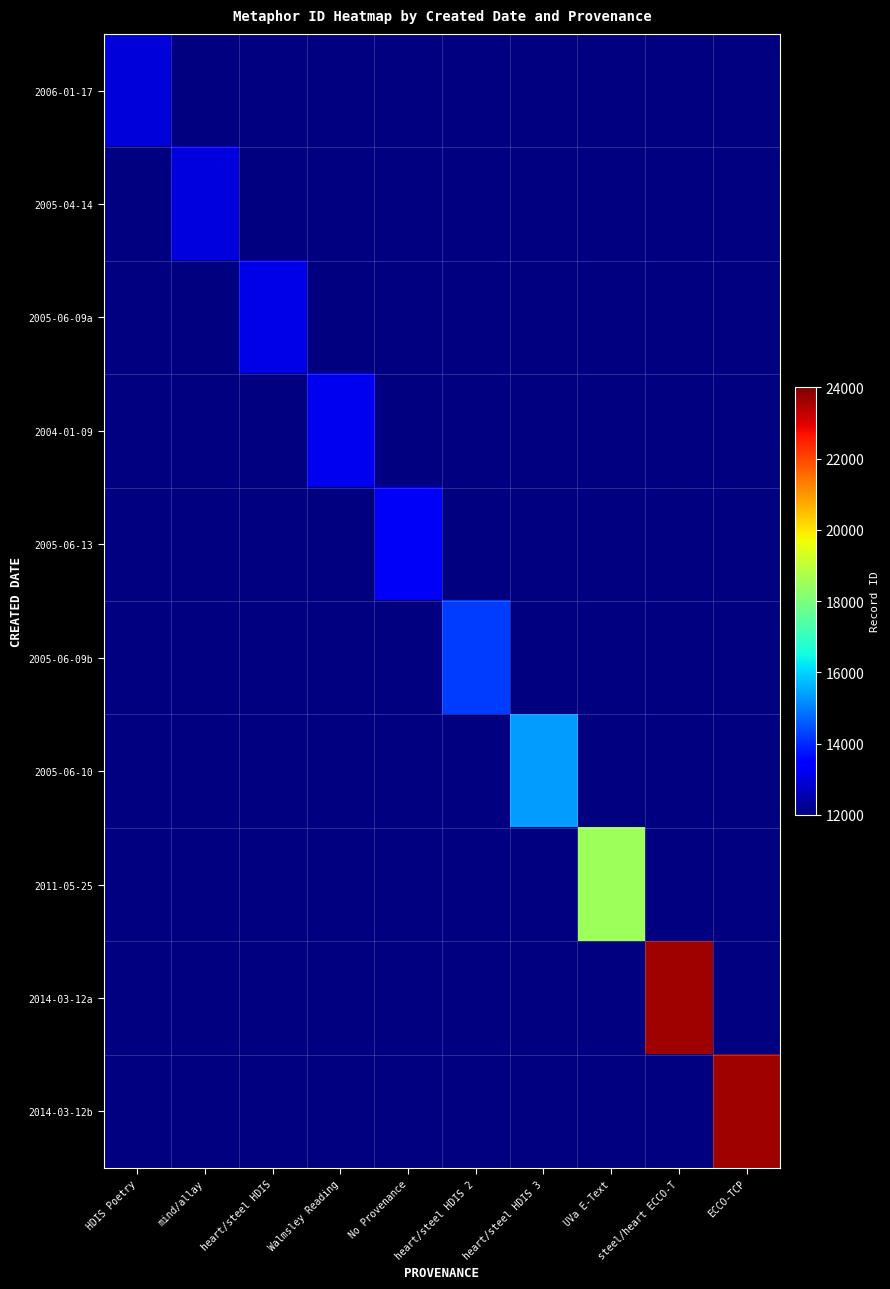

At which label does 2005-06-13 reach its minimum?

HDIS Poetry